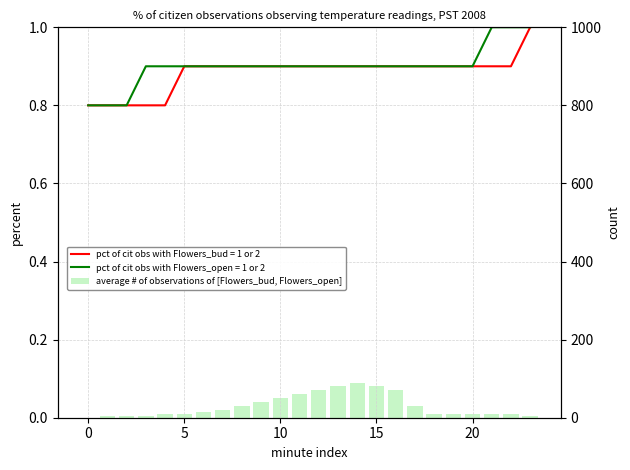

How many positive values are there?

23